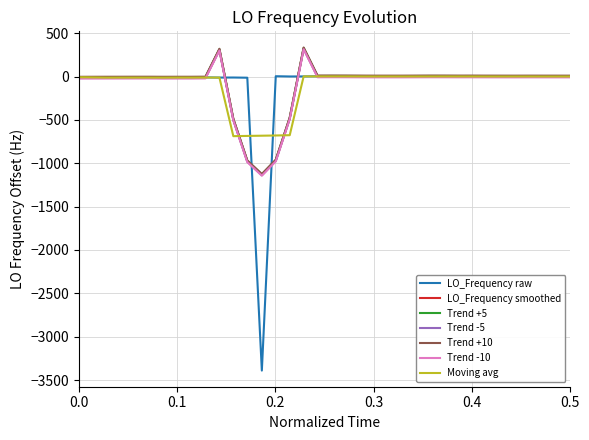

What is the maximum value shown in the chart?

335.1